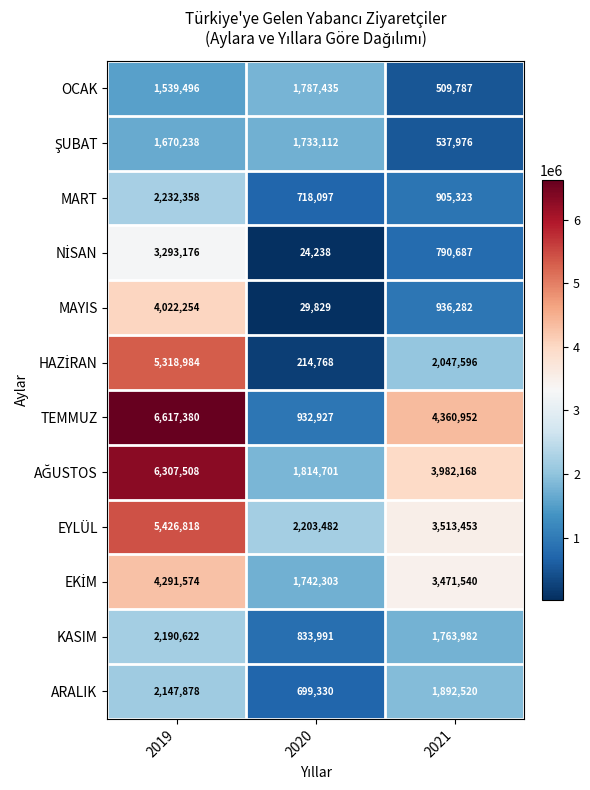

Read the ARALIK value at 2021, to the nearest 10.

1892520